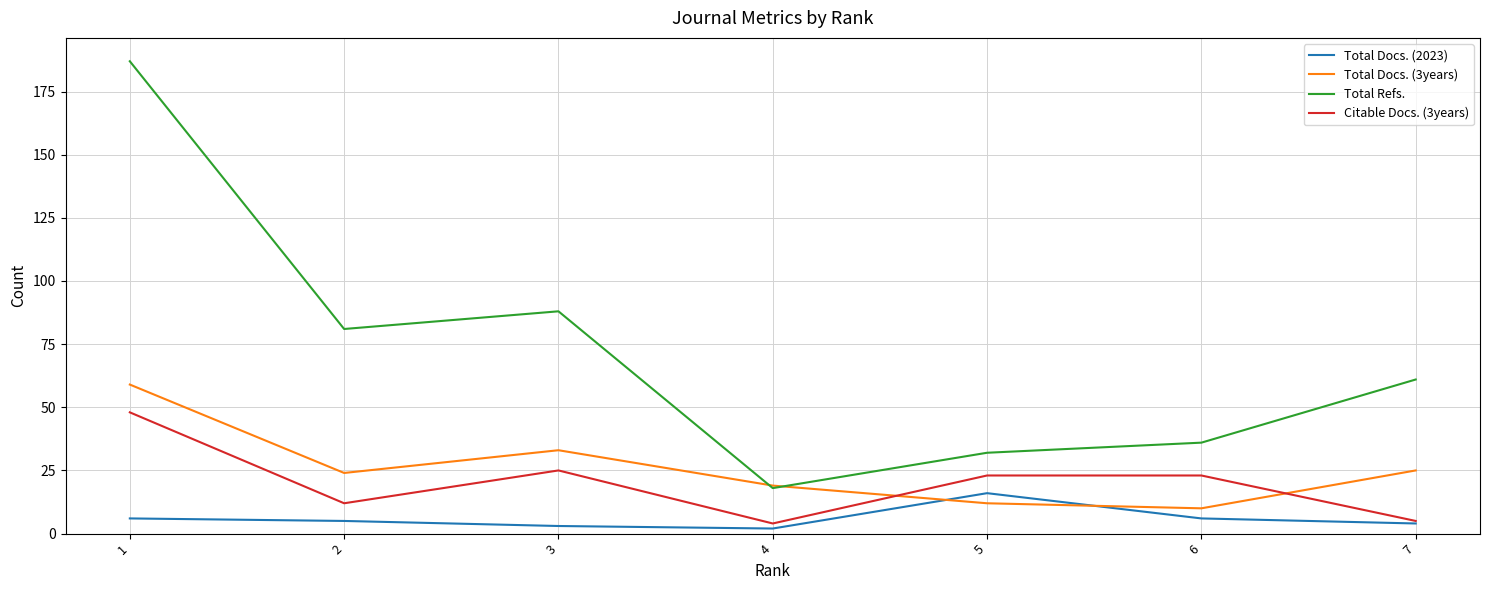

Is it true that Total Refs. equals 81 at 2?

True